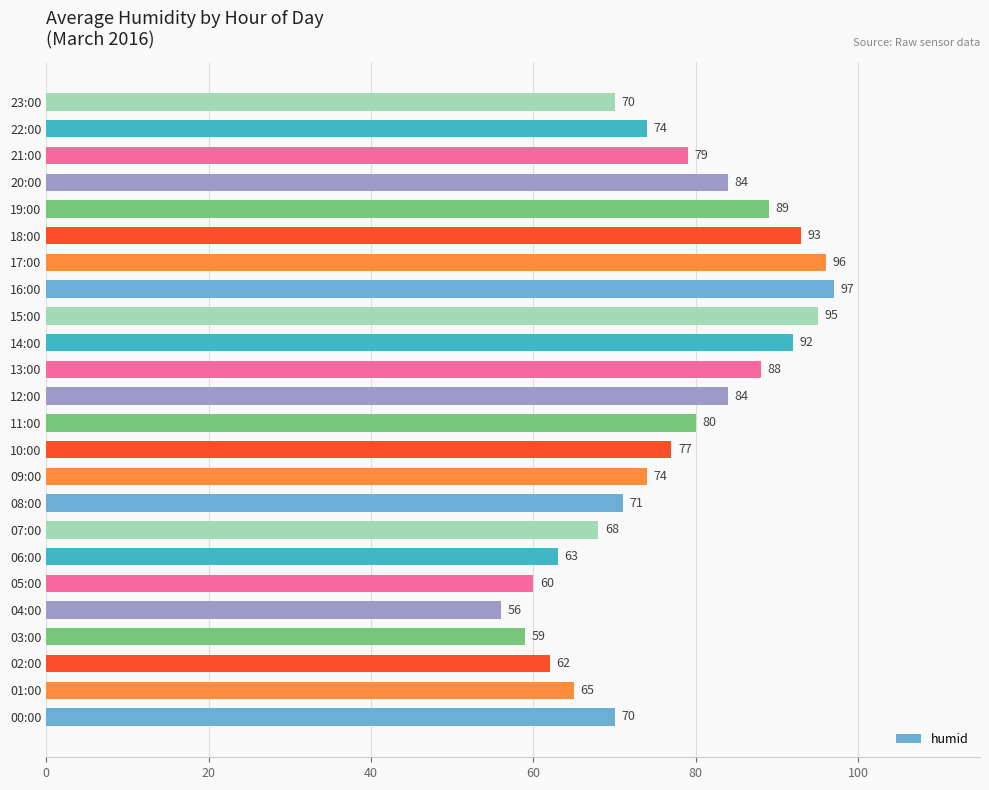

Is it true that the value at 23:00 is 70?

True